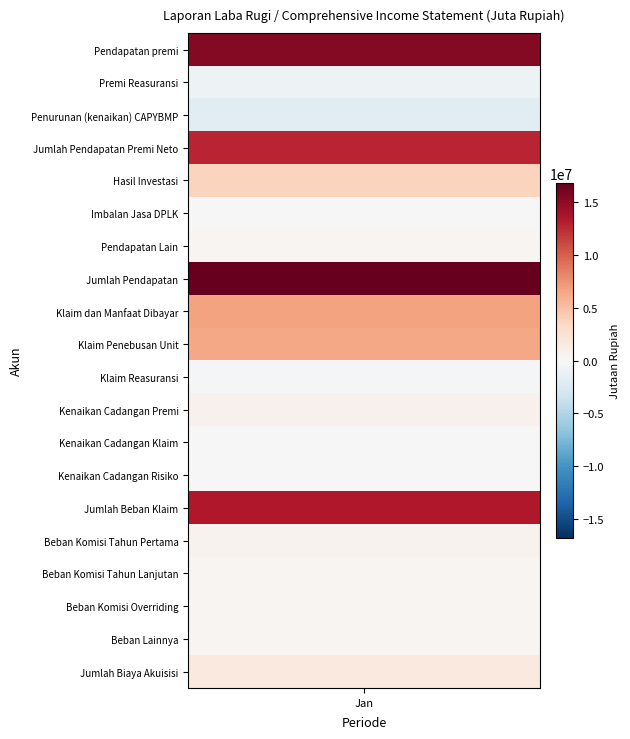

Reading left to right, list all the values displayed in this chart.

Pendapatan premi=15305919.7	Premi Reasuransi=-814224.0	Penurunan (kenaikan) CAPYBMP=-1794356.3	Jumlah Pendapatan Premi Neto=12697339.4	Hasil Investasi=3695920.0	Imbalan Jasa DPLK=38475.0	Pendapatan Lain=294105.3	Jumlah Pendapatan=16725839.7	Klaim dan Manfaat Dibayar=6718087.2	Klaim Penebusan Unit=6453948.2	Klaim Reasuransi=-391177.9	Kenaikan Cadangan Premi=653522.5	Kenaikan Cadangan Klaim=5562.8	Kenaikan Cadangan Risiko=2681.1	Jumlah Beban Klaim=13442623.9	Beban Komisi Tahun Pertama=604206.4	Beban Komisi Tahun Lanjutan=281649.3	Beban Komisi Overriding=320064.3	Beban Lainnya=382733.9	Jumlah Biaya Akuisisi=1588653.9